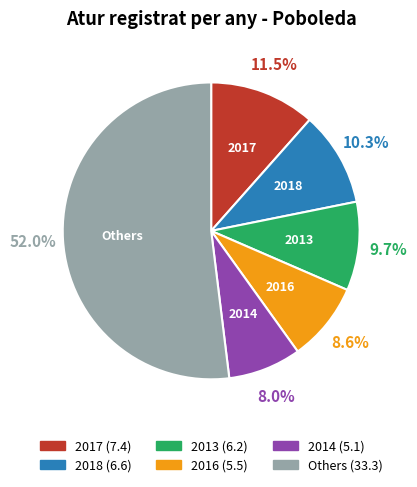

How many segments does this pie chart have?

6